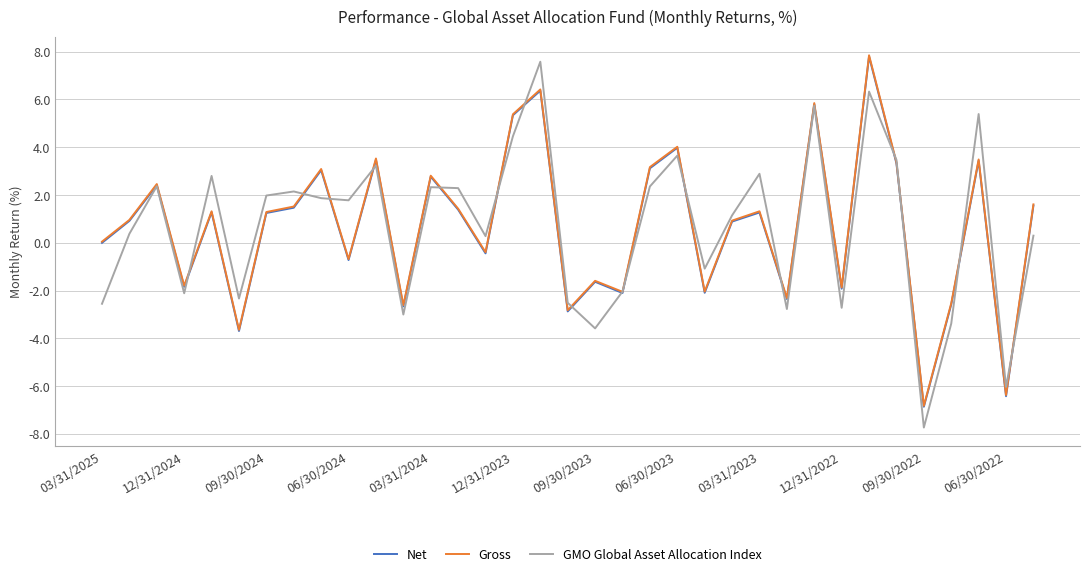

True or false: Net has more than 2 interior local peaks.

True